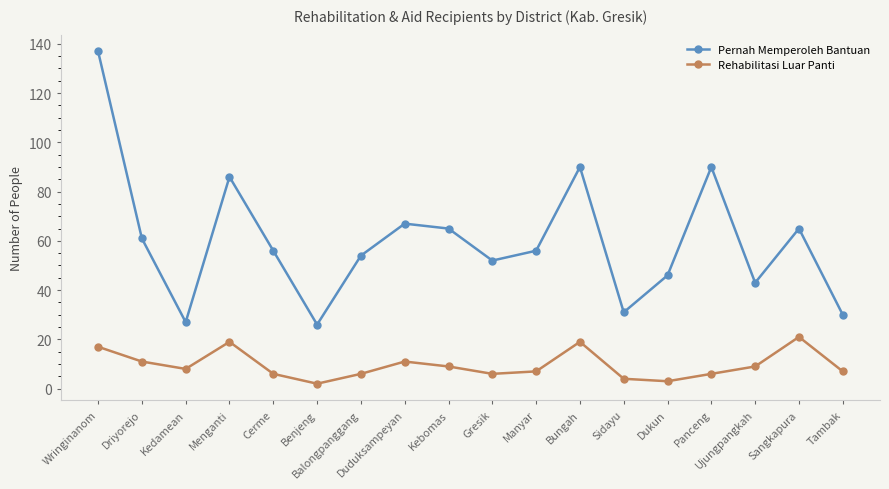

Which series has the largest range (max minus min)?

Pernah Memperoleh Bantuan